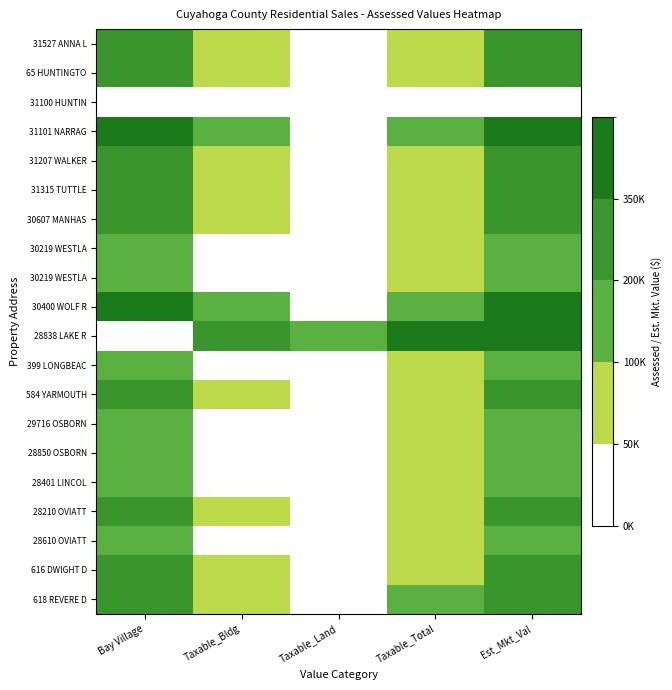

At which category is the sum across all series the highest?

Est_Mkt_Val